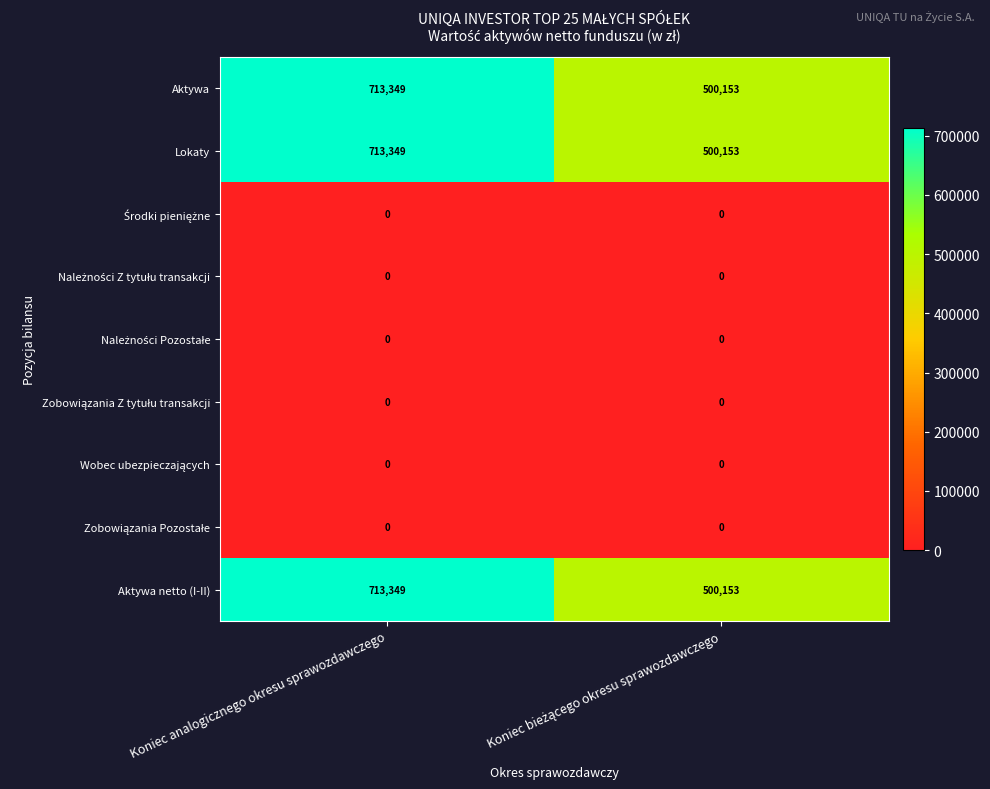

At which category is the sum across all series the highest?

Koniec analogicznego okresu sprawozdawczego